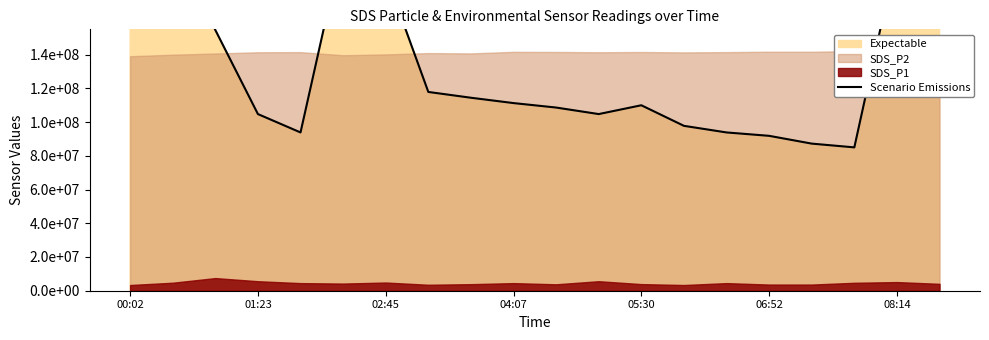

What is the difference between the values at 08:14 and 05:30?

93573883.2